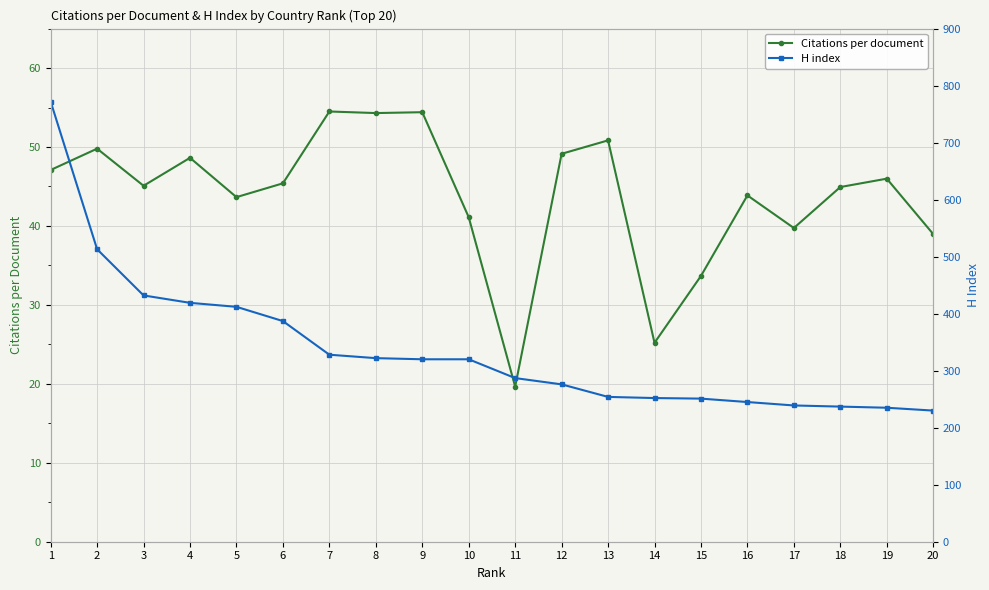

The value of Citations per document at 1 is 47.1. True or false?

True